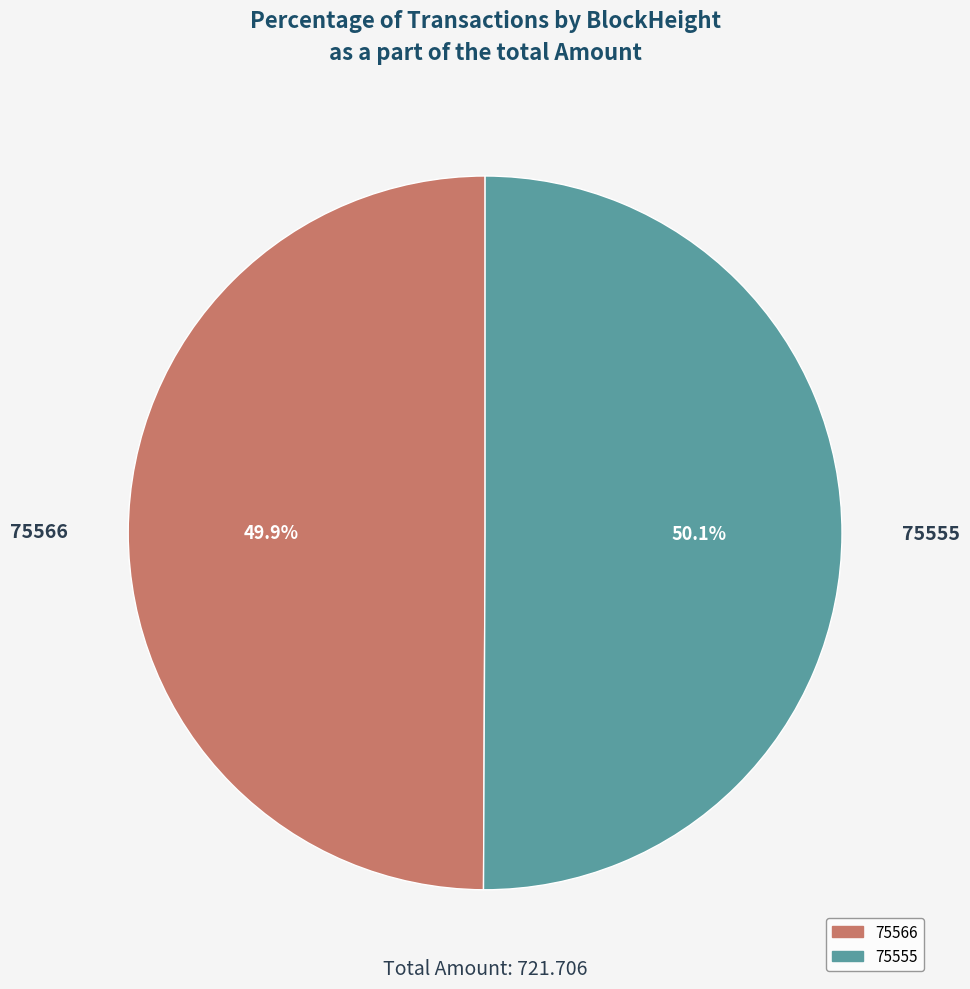

What percentage is the 75555 slice, to the nearest percent?

50%